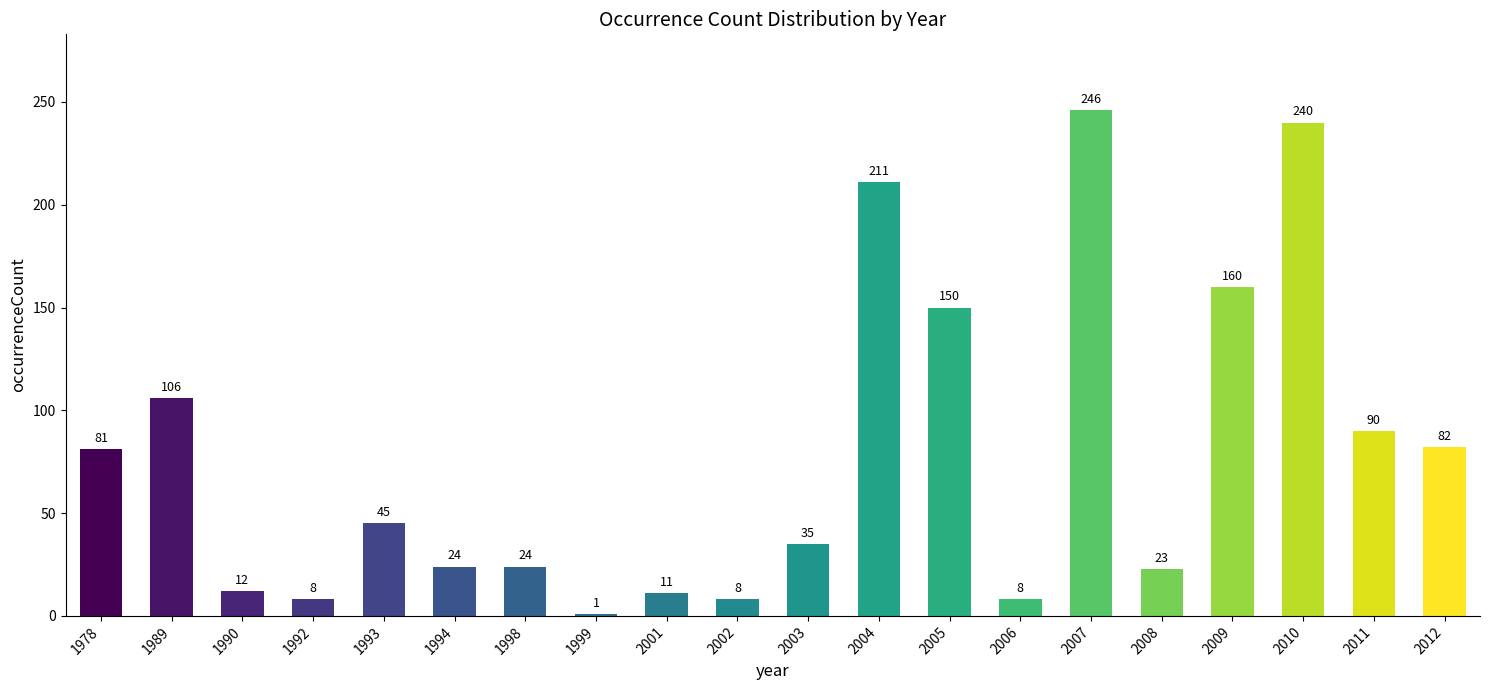

Reading right to left, extract all data points from this chart.

82	90	240	160	23	246	8	150	211	35	8	11	1	24	24	45	8	12	106	81